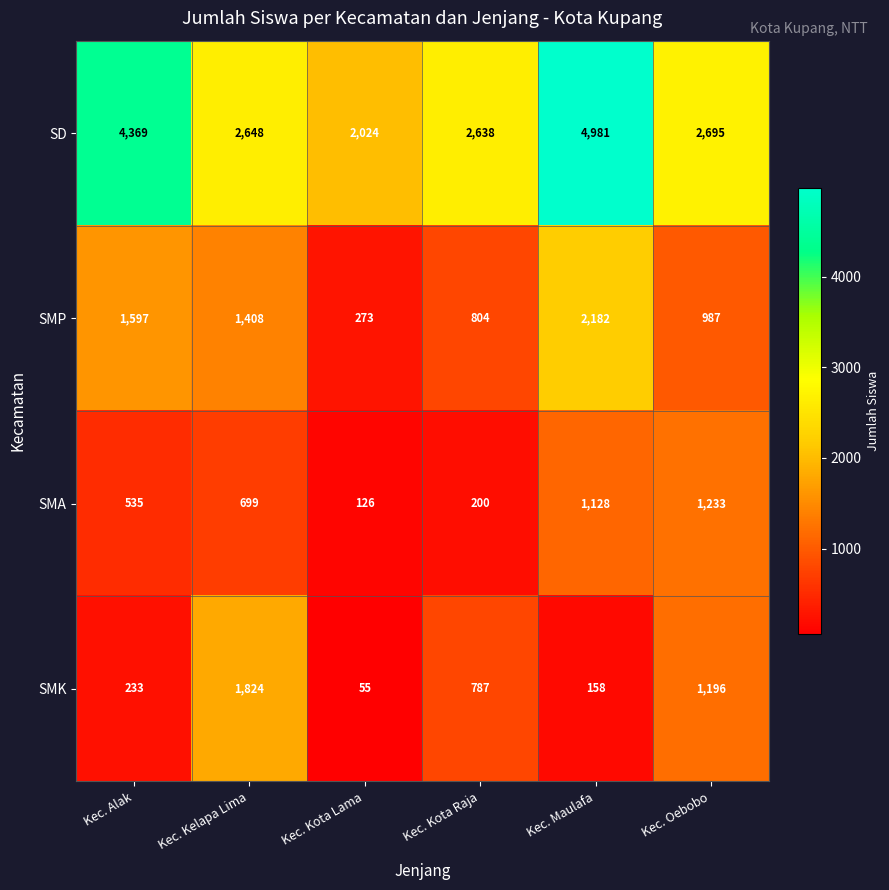

Reading right to left, extract all data points from this chart.

SD: Kec. Oebobo=2695	Kec. Maulafa=4981	Kec. Kota Raja=2638	Kec. Kota Lama=2024	Kec. Kelapa Lima=2648	Kec. Alak=4369
SMP: Kec. Oebobo=987	Kec. Maulafa=2182	Kec. Kota Raja=804	Kec. Kota Lama=273	Kec. Kelapa Lima=1408	Kec. Alak=1597
SMA: Kec. Oebobo=1233	Kec. Maulafa=1128	Kec. Kota Raja=200	Kec. Kota Lama=126	Kec. Kelapa Lima=699	Kec. Alak=535
SMK: Kec. Oebobo=1196	Kec. Maulafa=158	Kec. Kota Raja=787	Kec. Kota Lama=55	Kec. Kelapa Lima=1824	Kec. Alak=233